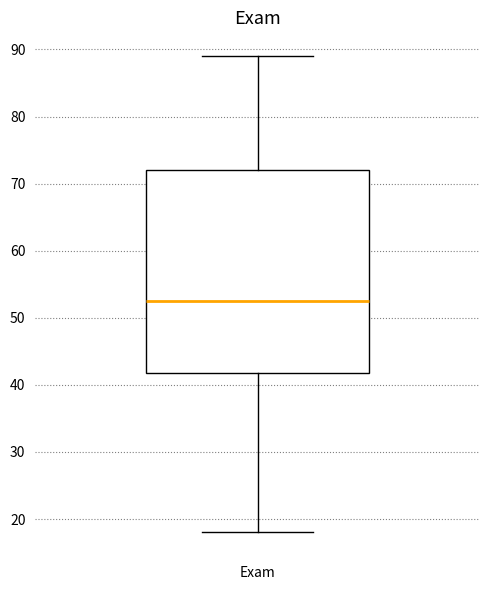

Transcribe this box plot: give where the median line is, the range the box spans, and where the two whiskers end, as read against the y-axis. The values are not printed on the chart, so give them approximately, as read against the axis.

median 53, box 42 to 72, whiskers 18 to 89